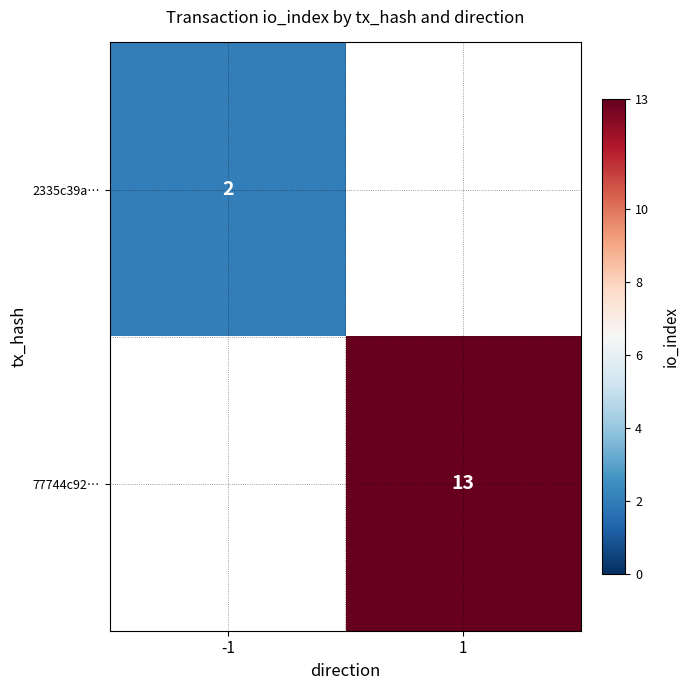

Is it true that 77744c92… equals 13 at 1?

True